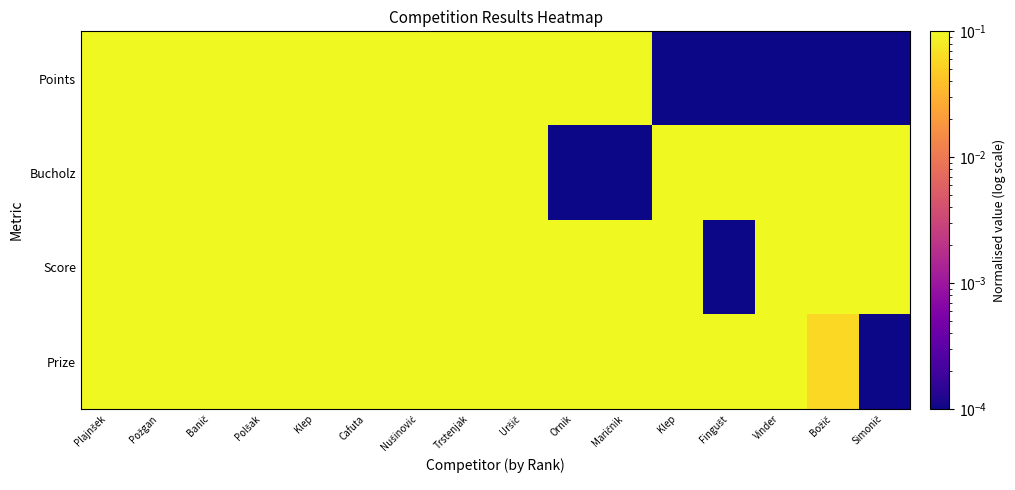

Rank the series by their maximum value, from highest to lowest.

Points, Bucholz, Score, Prize